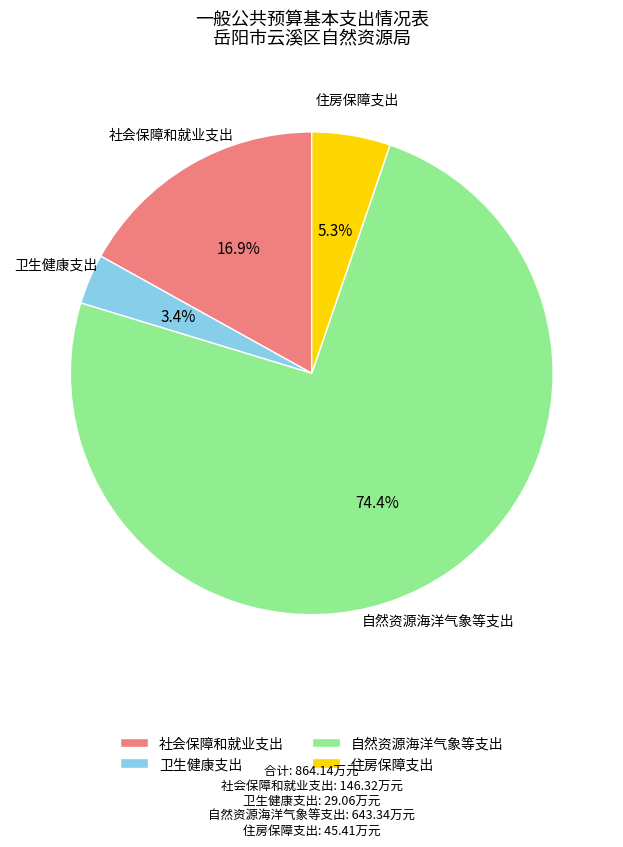

Is there a majority slice in this chart?

Yes